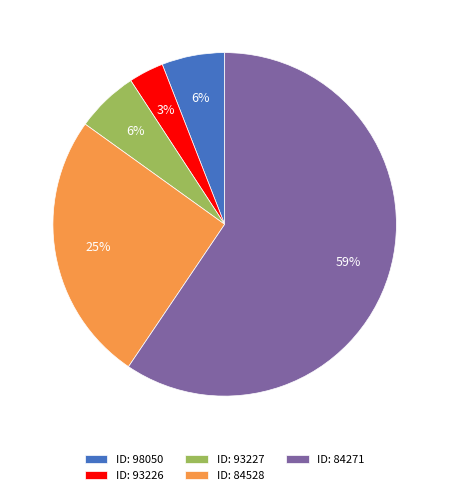

What is the ratio of the value at ID: 93227 to the value at ID: 98050?

1.0